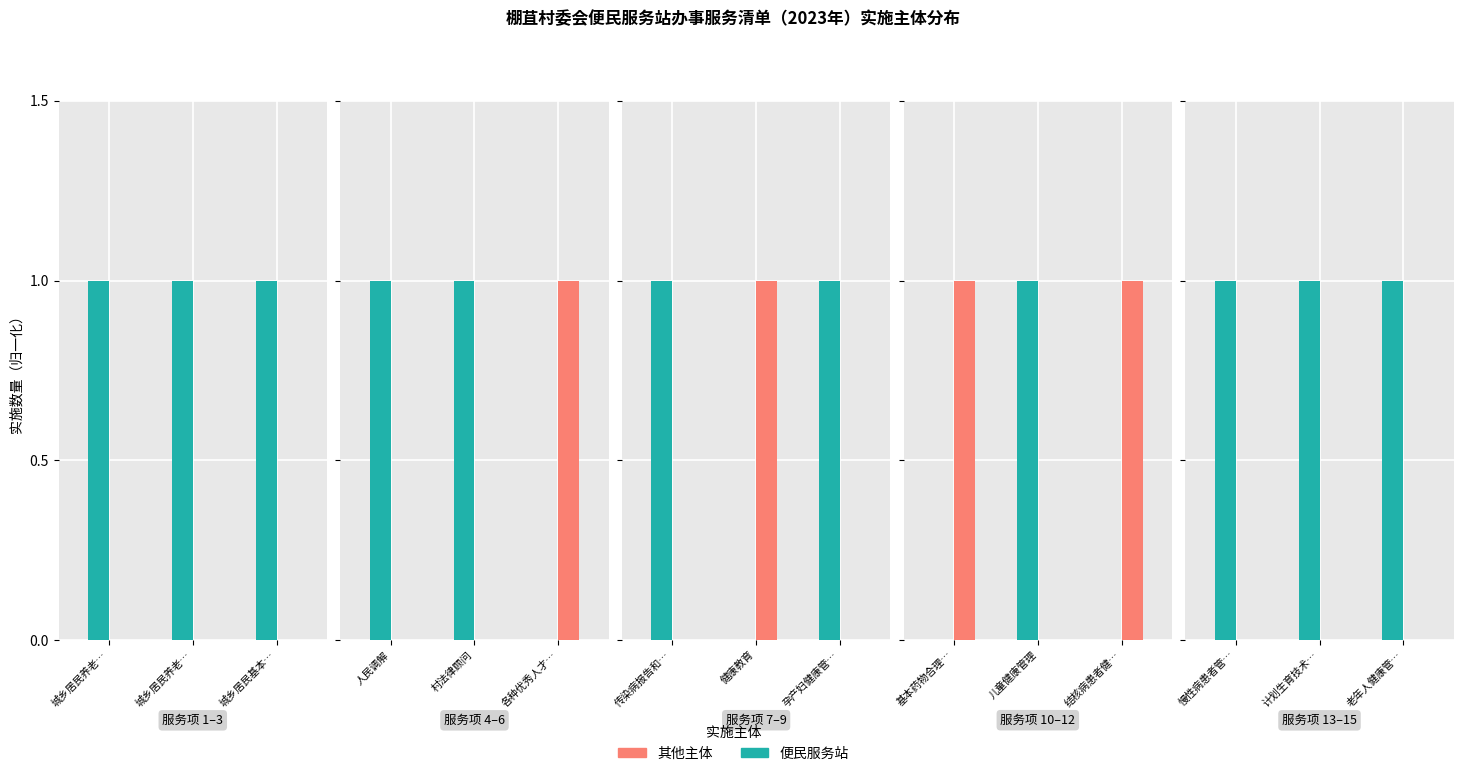

Rank the series by their maximum value, from lowest to highest.

其他主体, 便民服务站